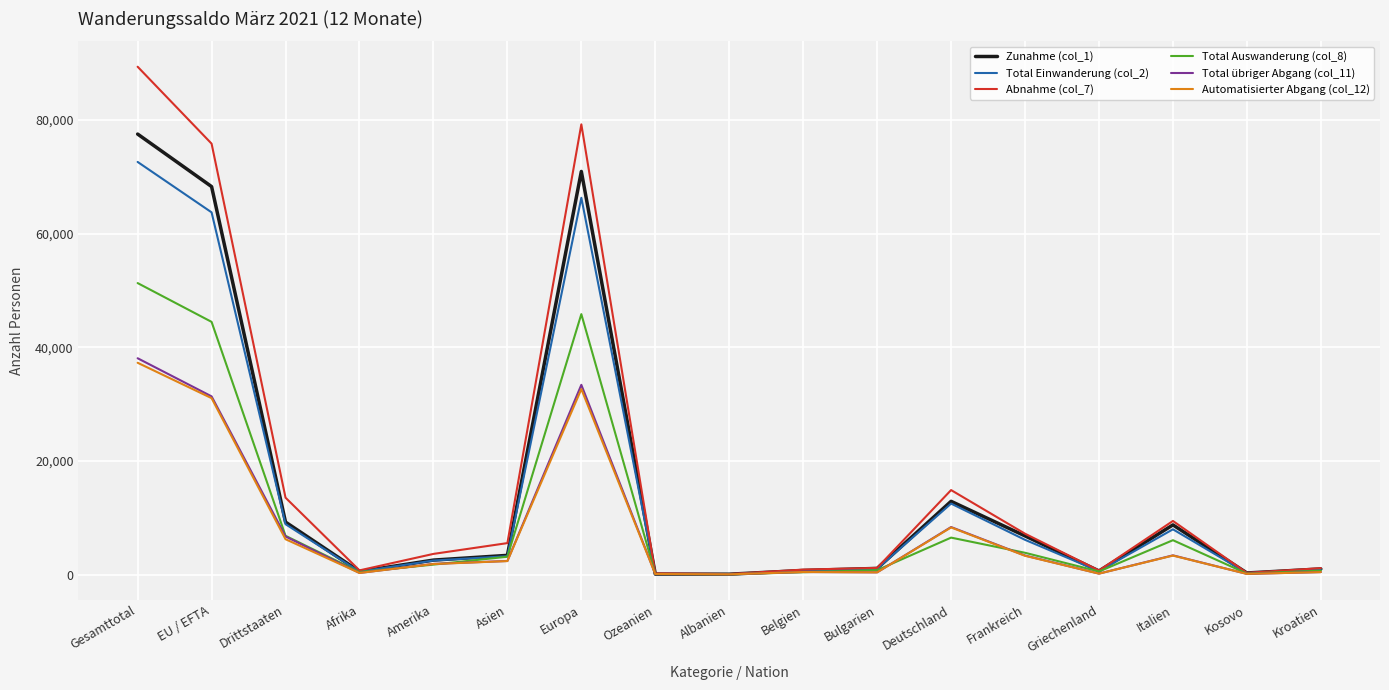

Which category has the highest value in the Automatisierter Abgang (col_12) series?

Gesamttotal